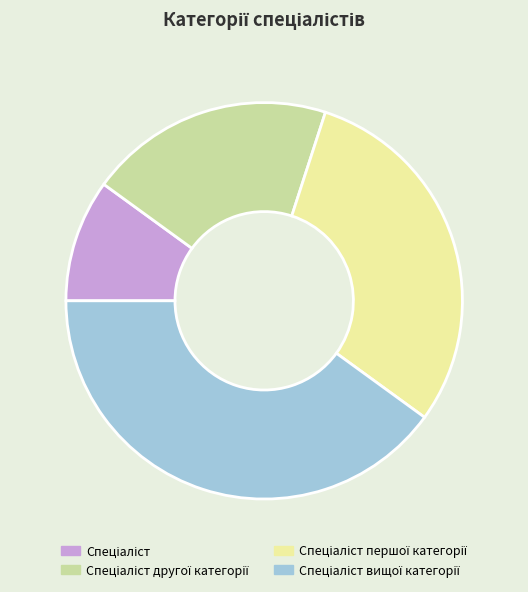

Is there a majority slice in this chart?

No